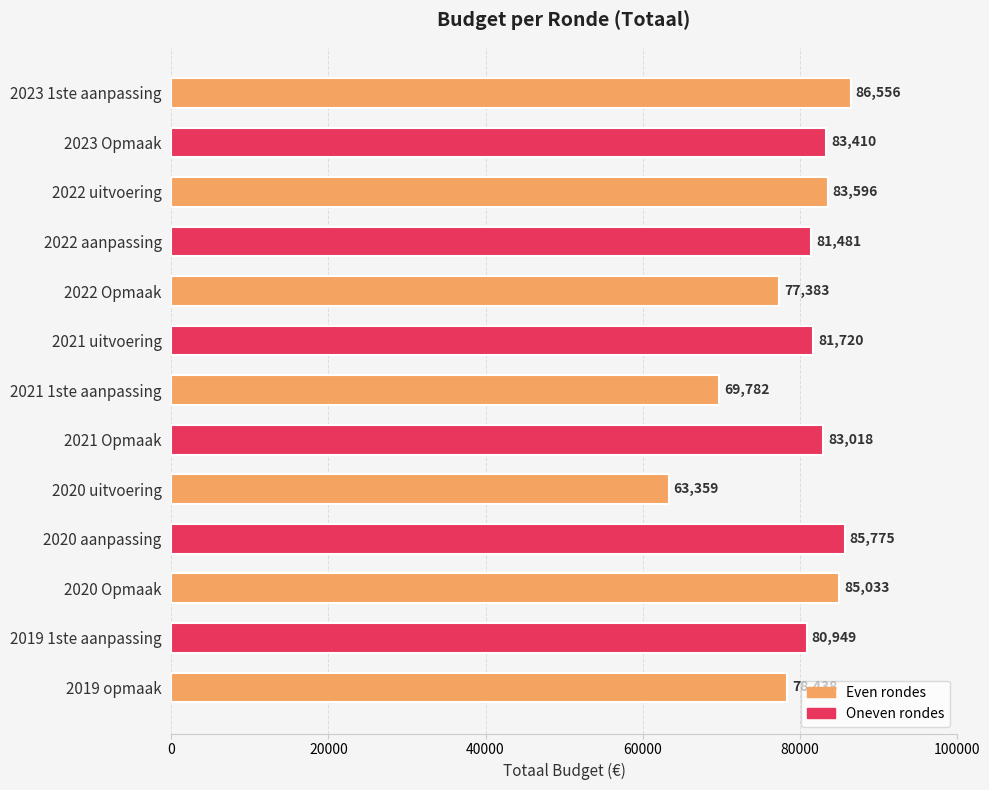

Which has a higher value, 2020 Opmaak or 2020 aanpassing?

2020 aanpassing